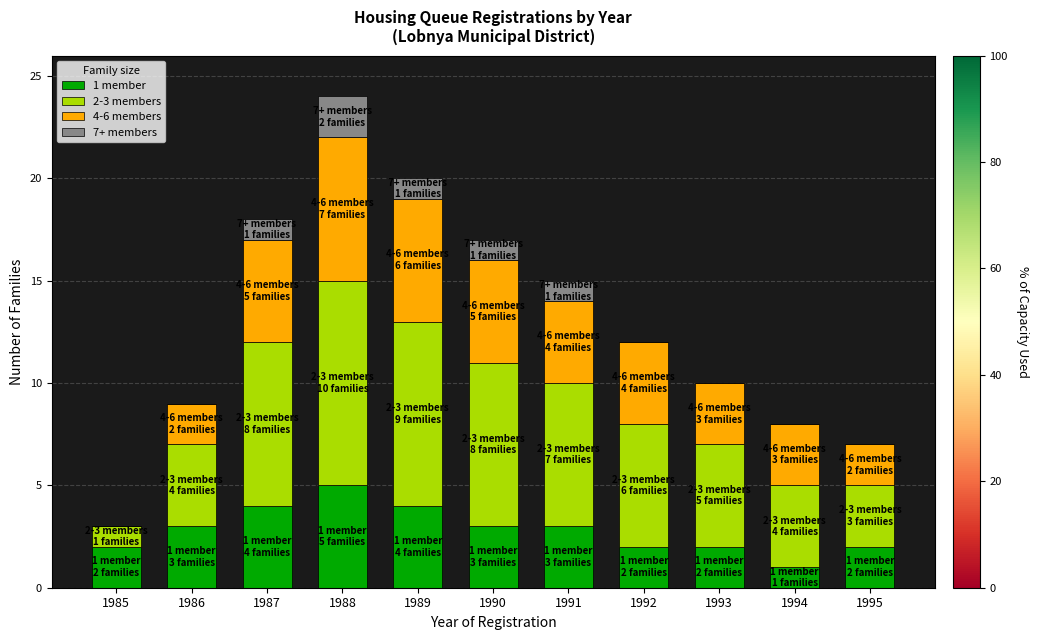

What is the sum of the 1 member values at 1988 and 1992?

7